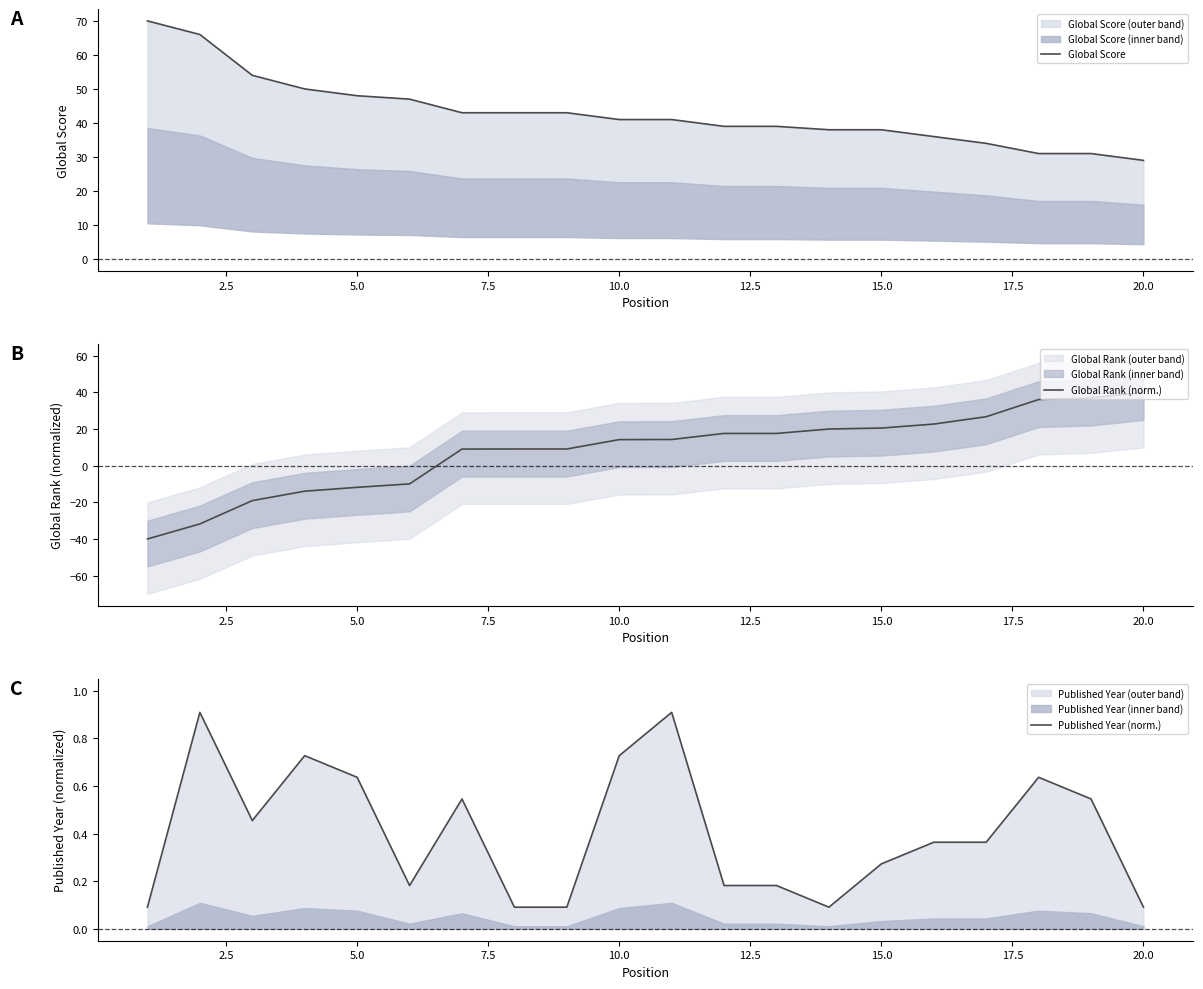

True or false: Global Rank (norm.) has a value of 20.6 at 15.0.

True